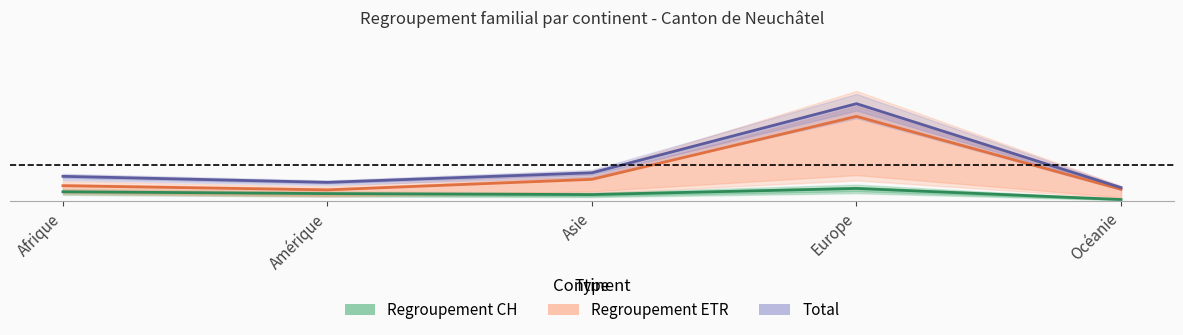

What is the difference between the highest and lowest values at Europe?

290.9